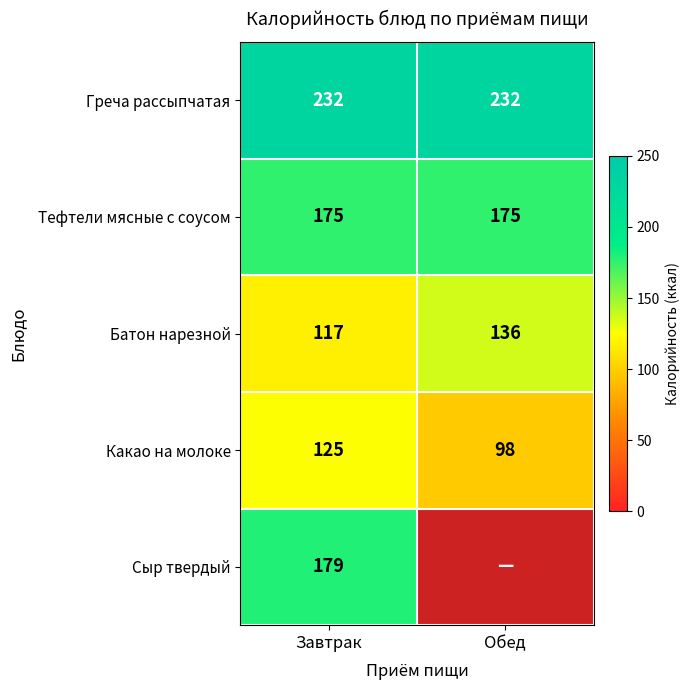

What is the lowest value of the Тефтели мясные с соусом series?

175